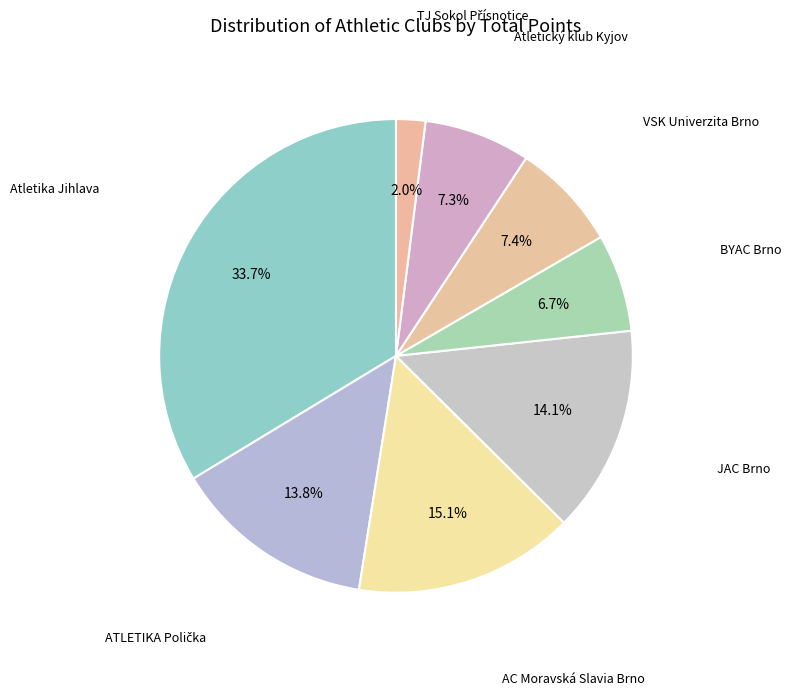

What portion of the pie excludes Atletický klub Kyjov?

92.7%